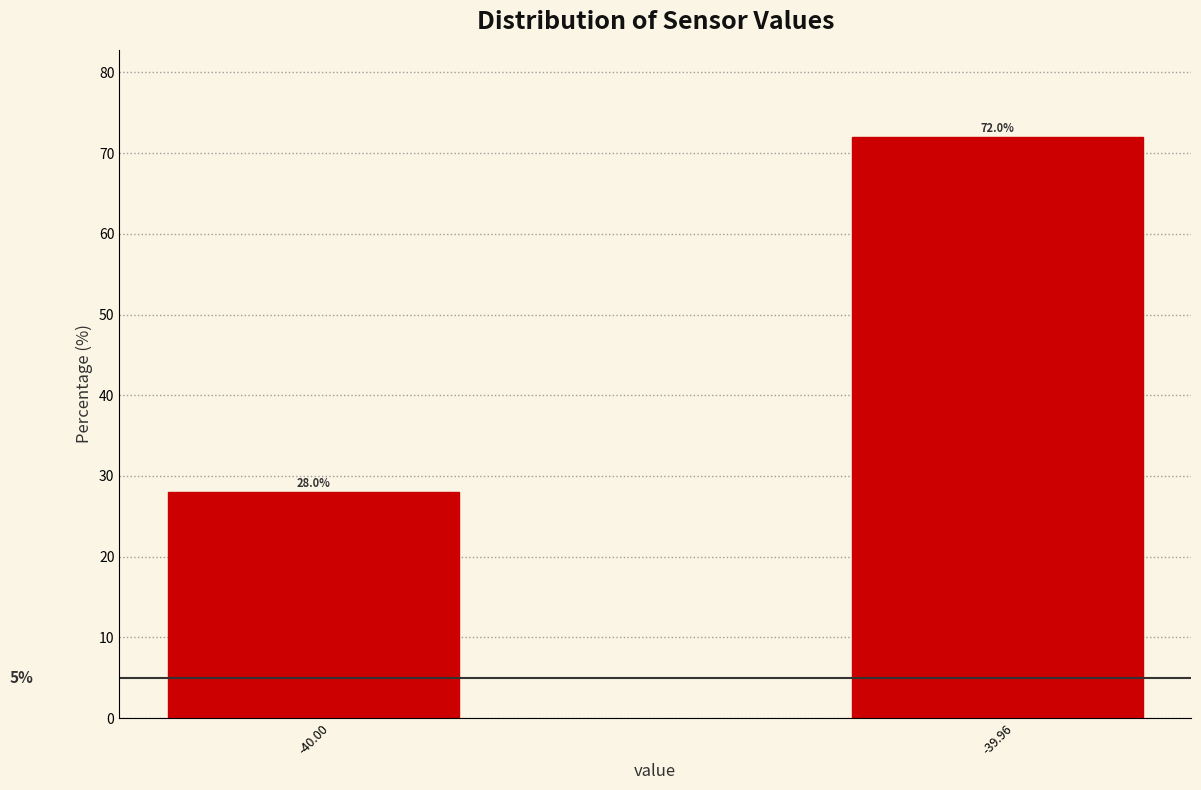

Reading left to right, what are all the values shown in this chart?

-40.00=28.0	-39.96=72.0